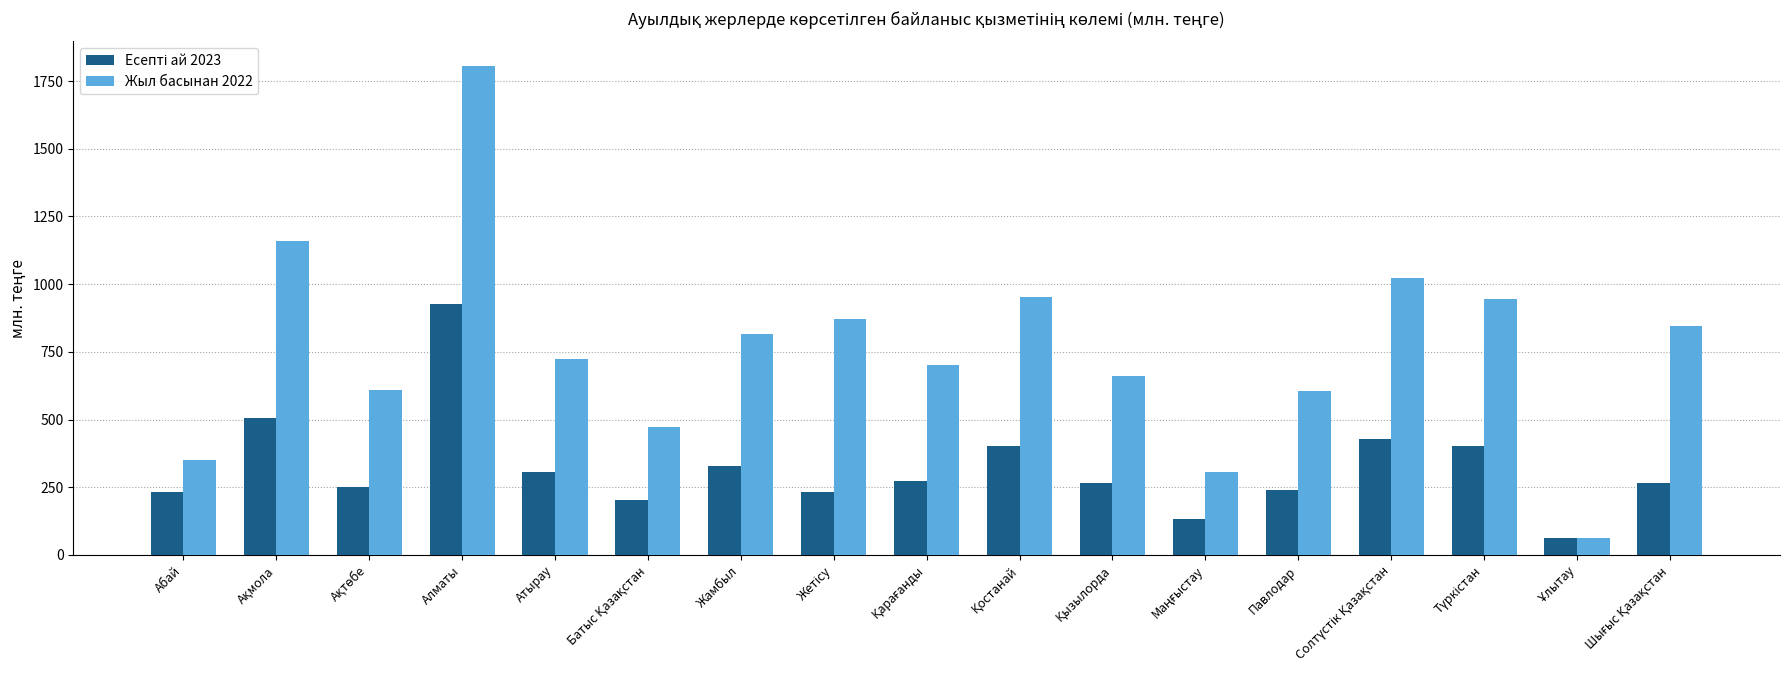

Is it true that Жыл басынан 2022 equals 2825.6 at Алматы?

False